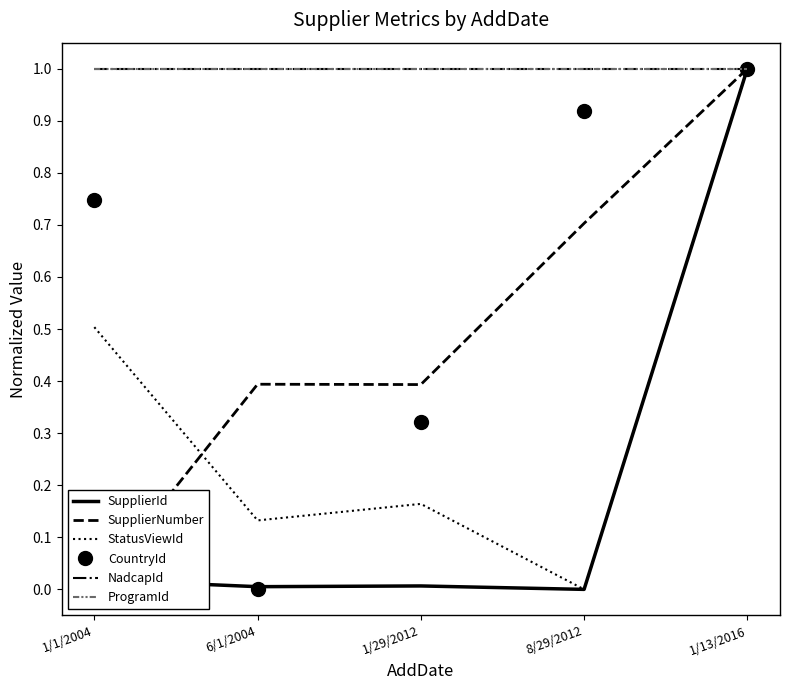

True or false: NadcapId has more than 2 points higher than both neighbors.

False